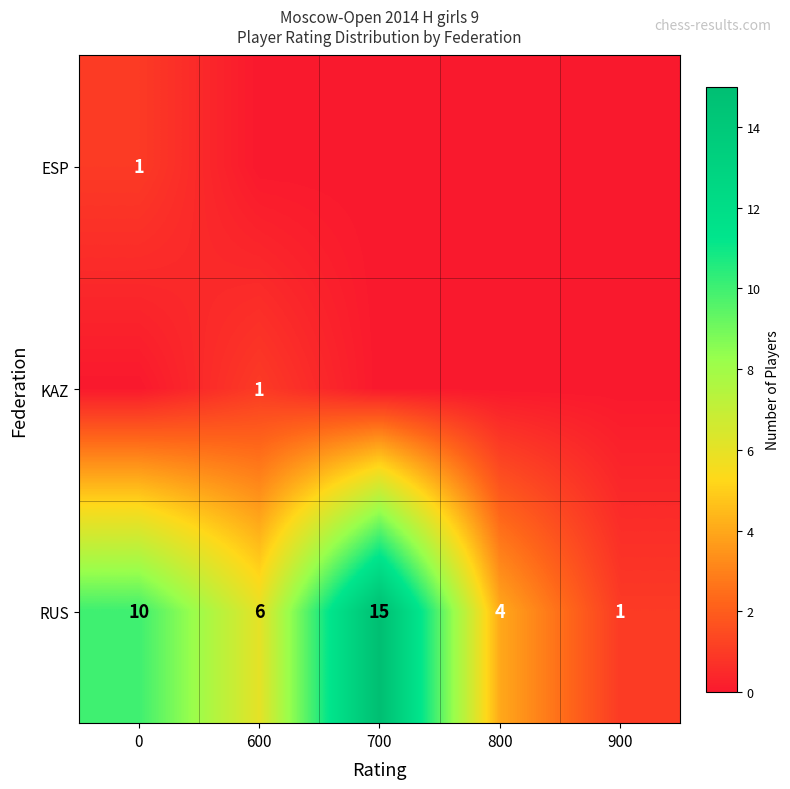

The RUS series shows 2 at 600. True or false?

False